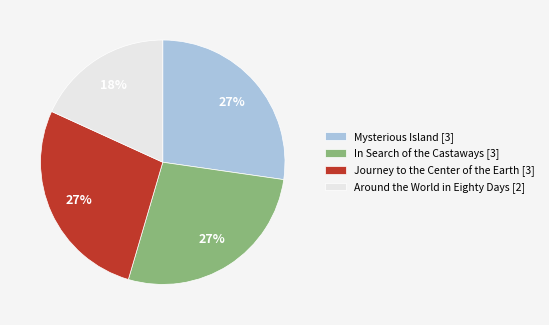

Which category has the smallest portion of the pie?

Around the World in Eighty Days